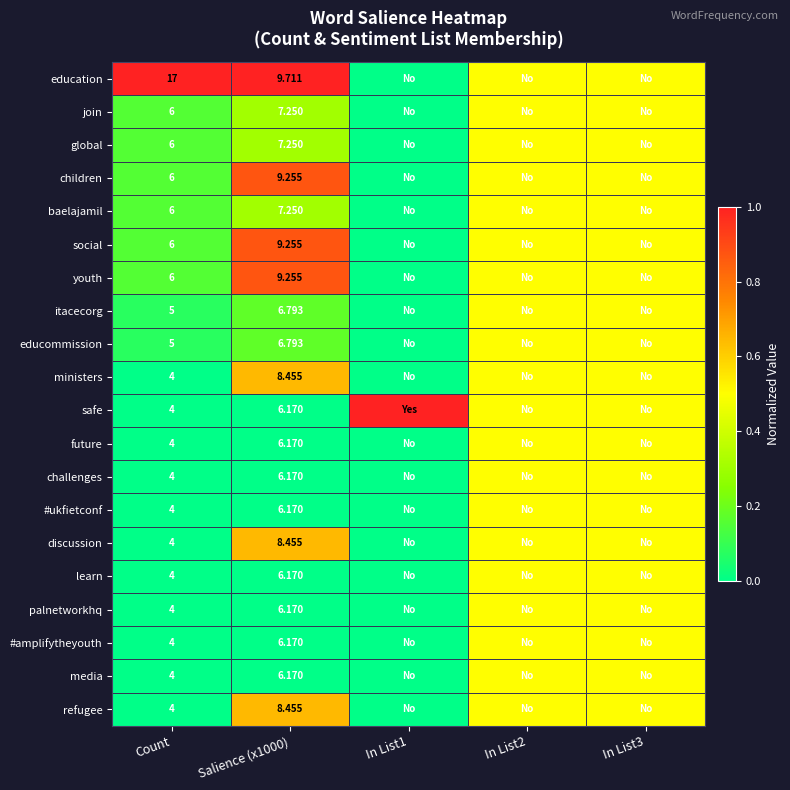

Is the value of children at Count greater than the value of discussion at Count?

Yes